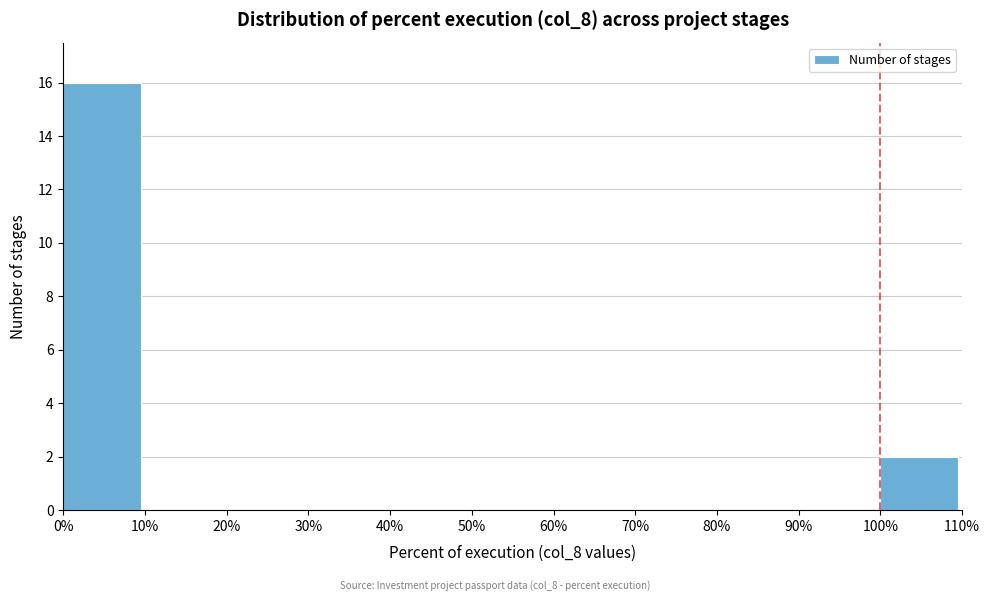

How tall is the bar that spans 0% to 10% on the x-axis? The values are not printed on the chart, so give them approximately, as read against the axis.

16